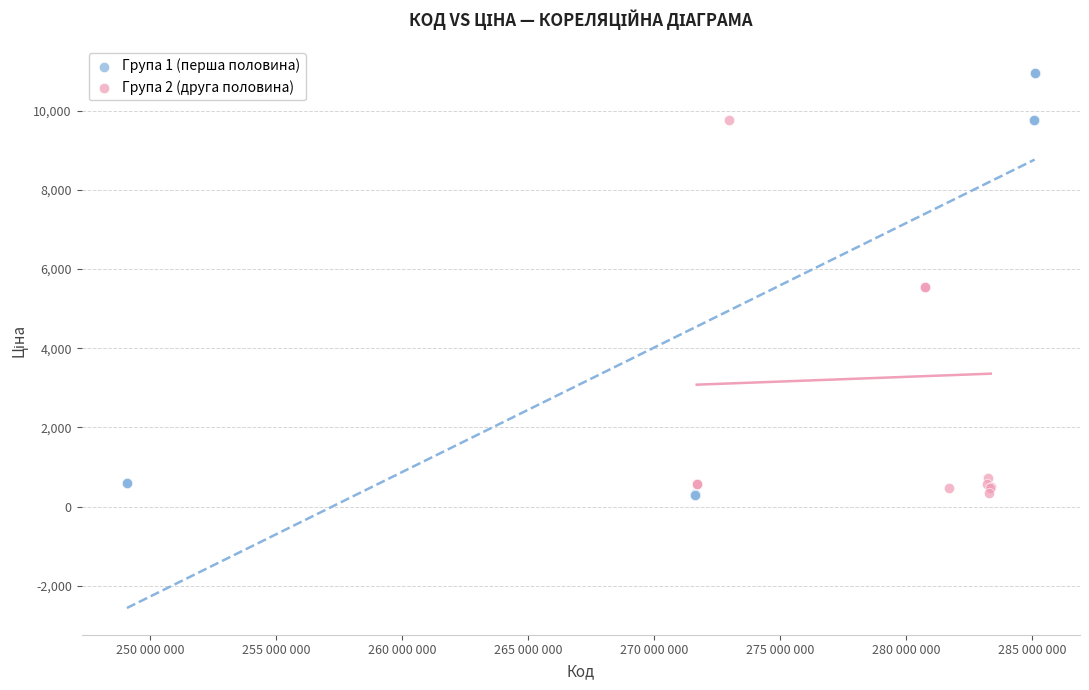

Which series contains the highest Y value?

Група 1 (перша половина)